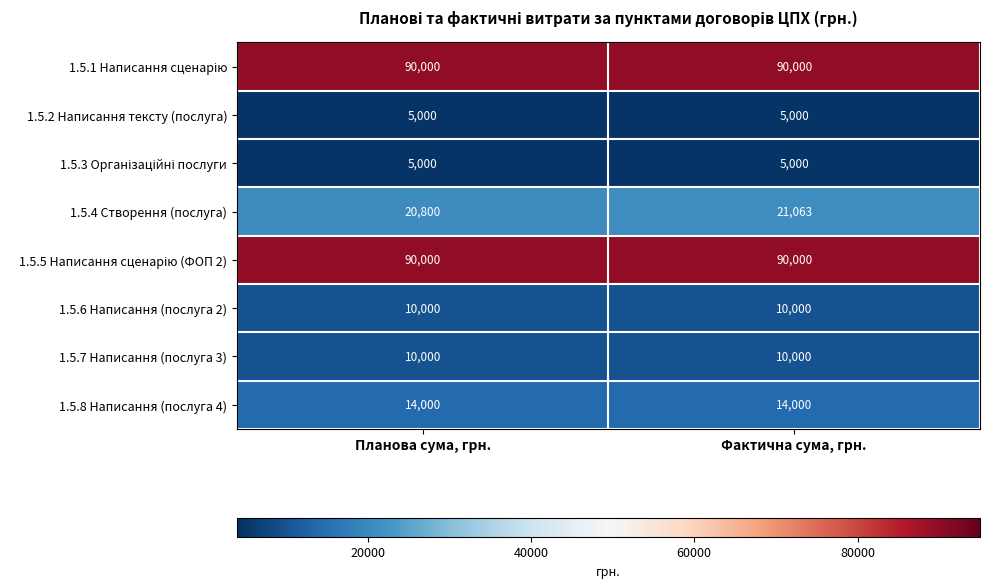

What is the spread (max minus min) of values at Фактична сума, грн.?

85000